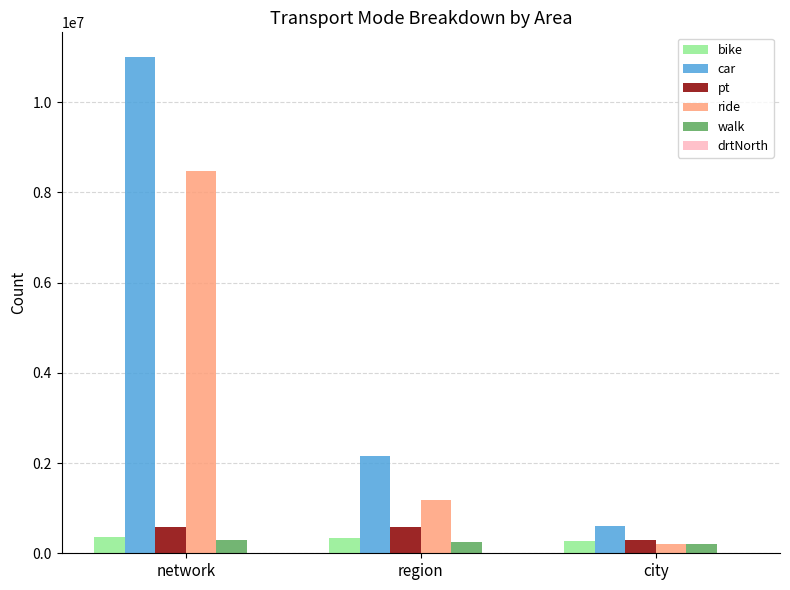

Count the number of categories in the chart.

3